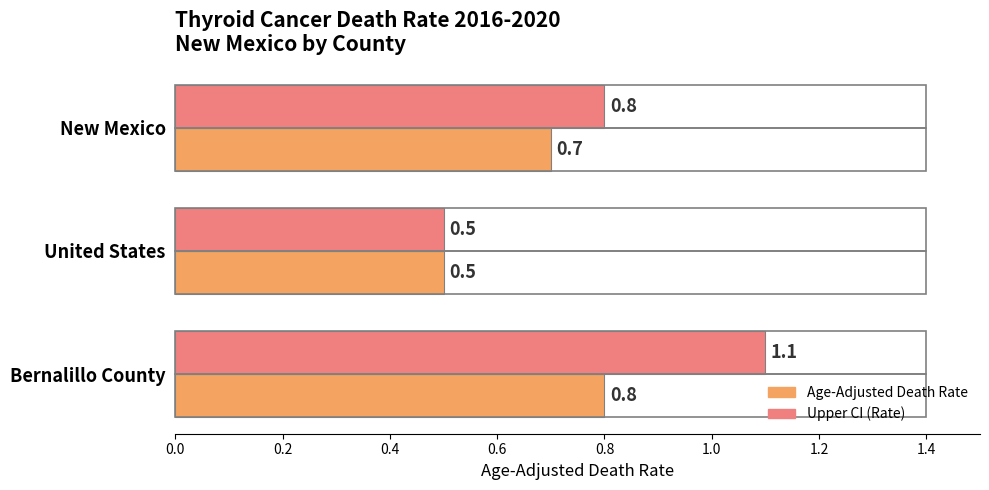

Where is Age-Adjusted Death Rate nearest to the value 0?

United States